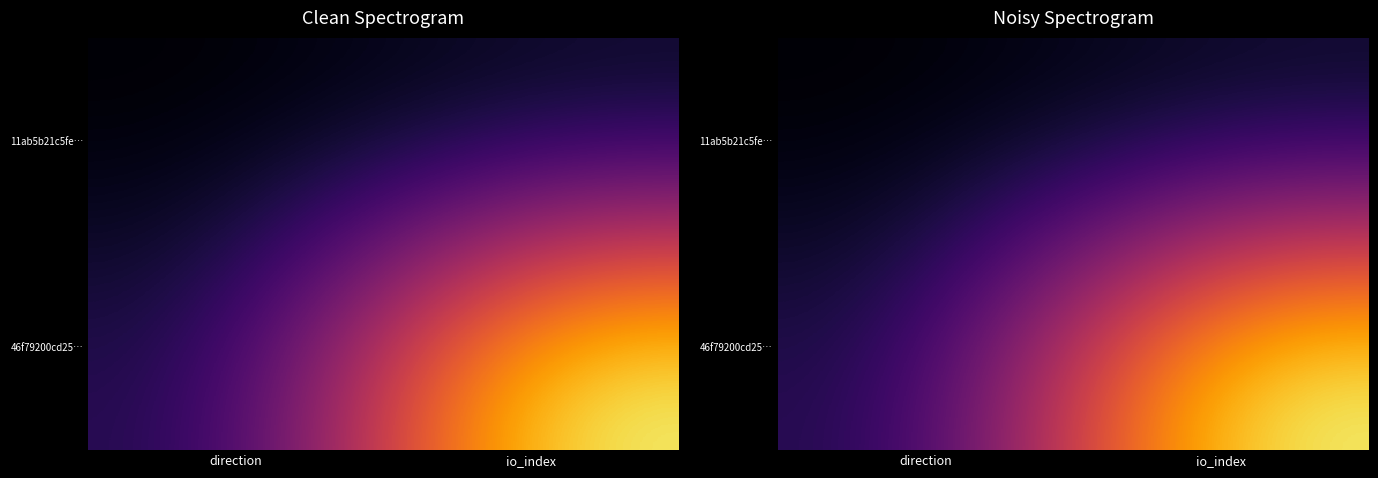

List the series in order of their overall mean, highest first.

46f79200cd25…, 11ab5b21c5fe…